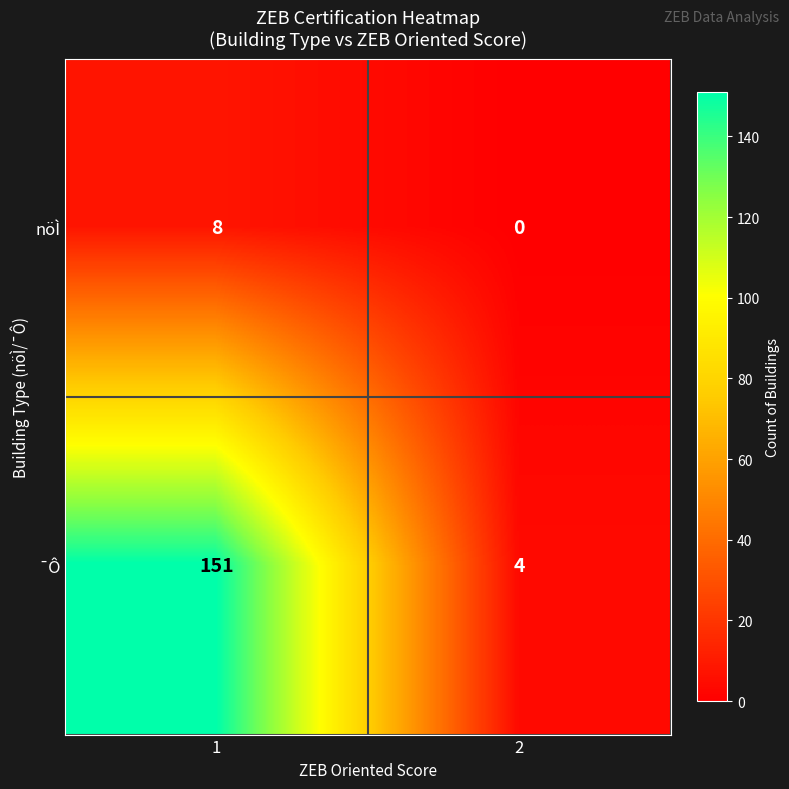

Which series has the largest total across all categories?

¯Ô